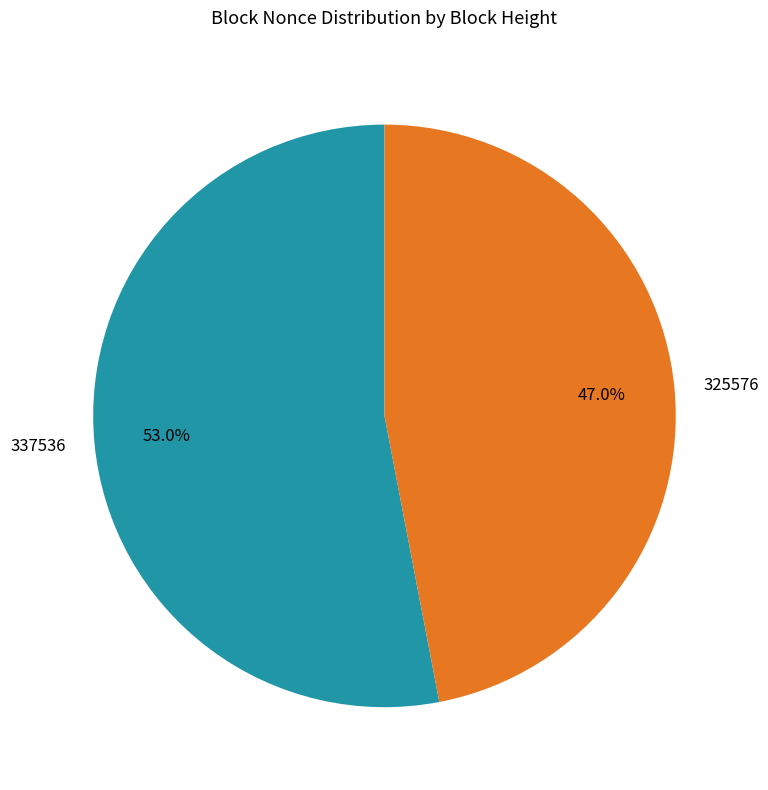

To the nearest percent, what is the difference between the 325576 and 337536 slice percentages?

6%